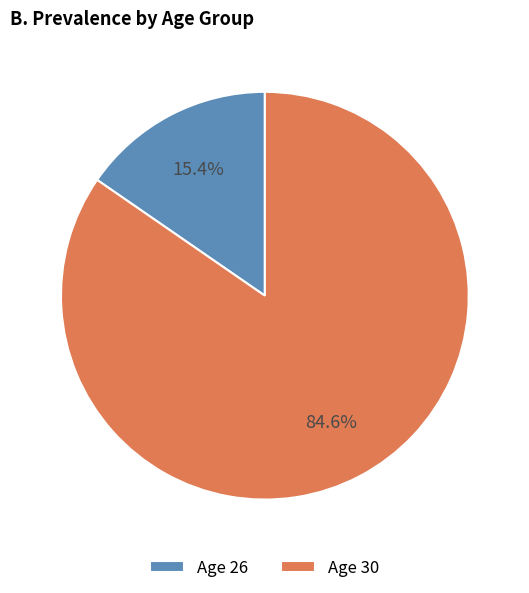

Which category has the biggest portion of the pie?

Age 30